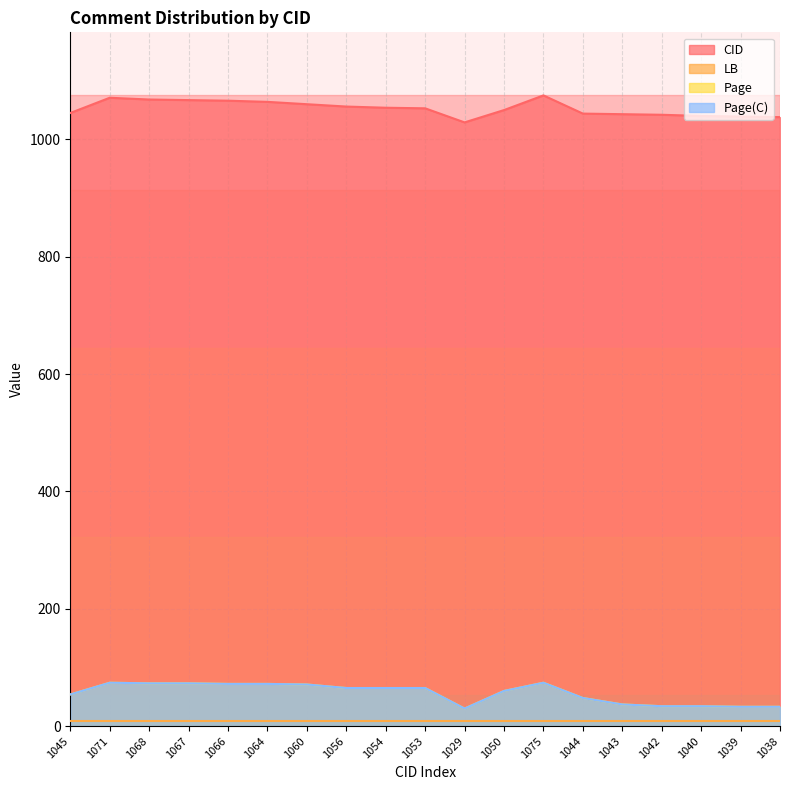

In CID, how many points are lower than both neighbors (excluding endpoints)?

1